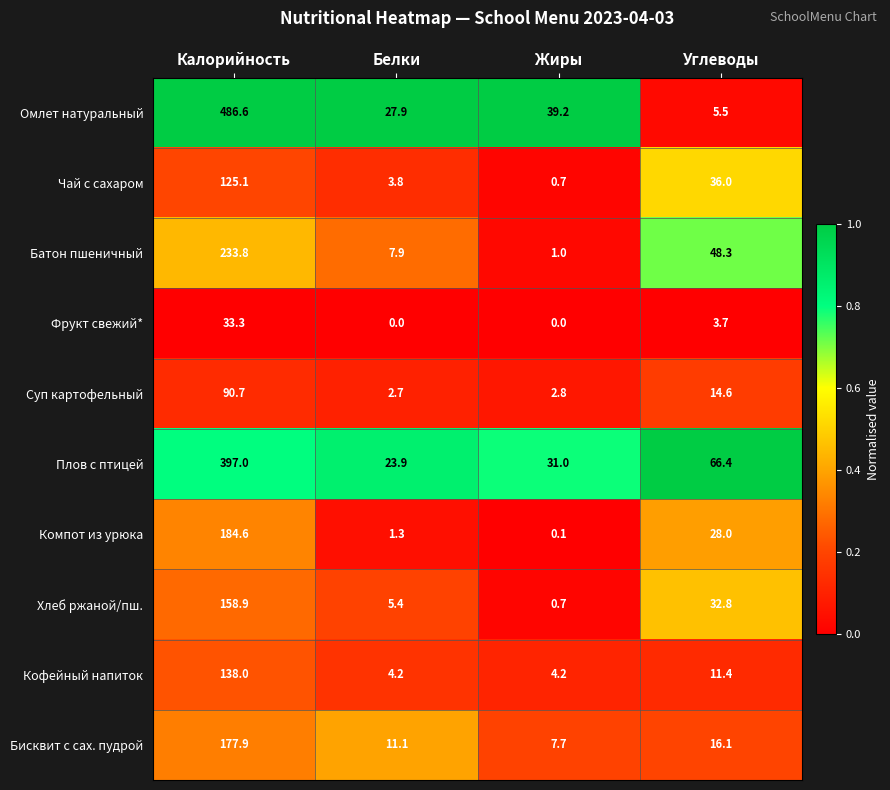

List the series in order of their peak value, highest first.

Омлет натуральный, Плов с птицей, Батон пшеничный, Компот из урюка, Бисквит с сах. пудрой, Хлеб ржаной/пш., Кофейный напиток, Чай c сахаром, Суп картофельный, Фрукт свежий*